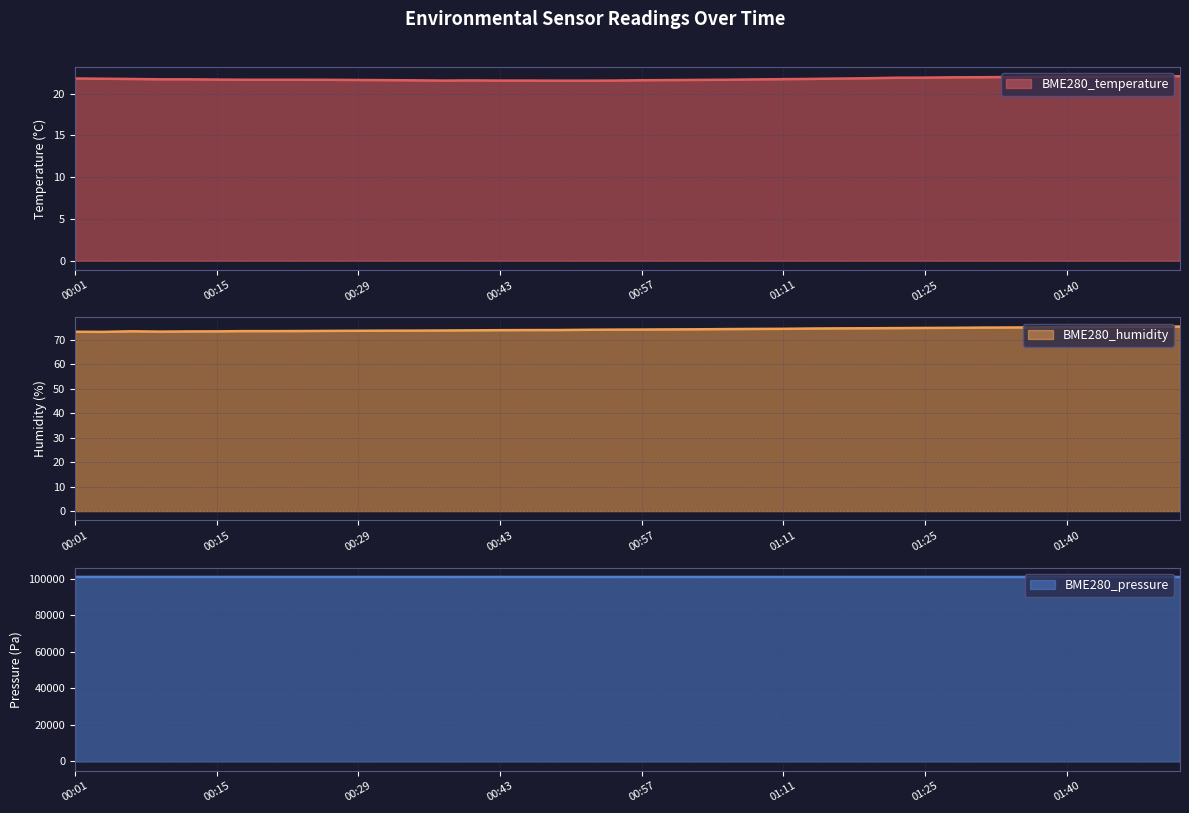

Which series has the largest total across all categories?

BME280_pressure